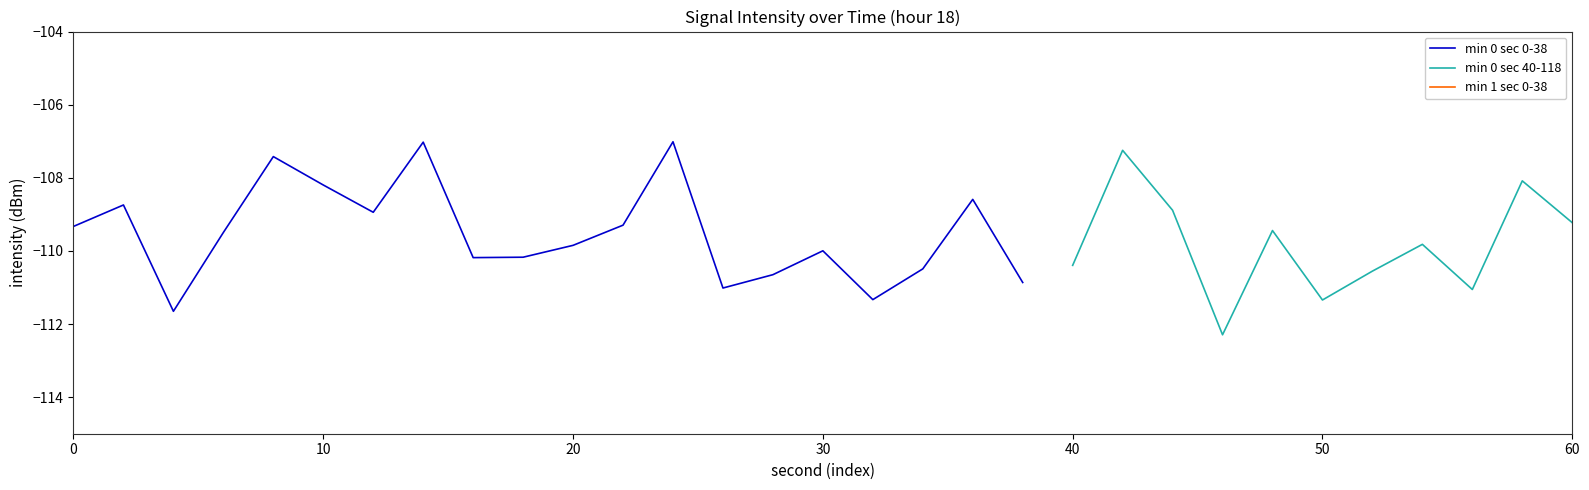

Which series has the largest total across all categories?

min 1 sec 0-38